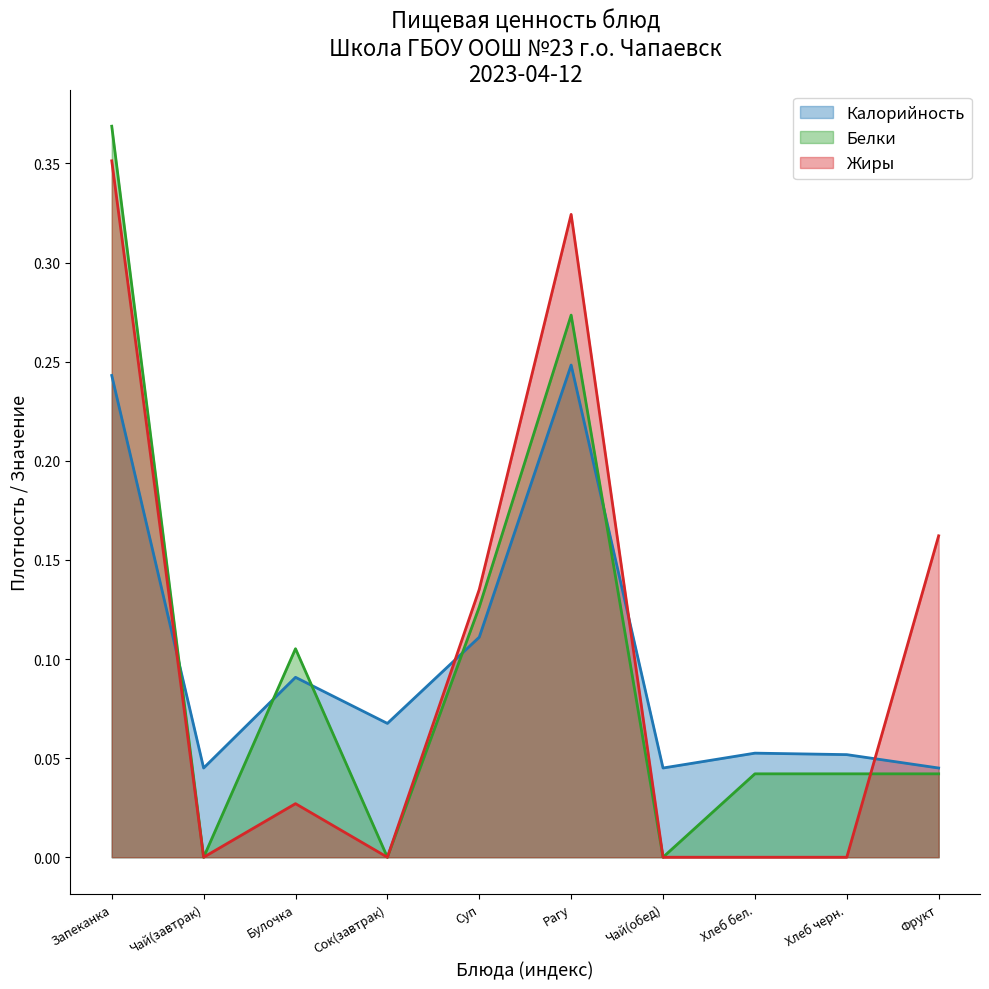

At which category does the chart reach its minimum across all series?

Чай(завтрак)